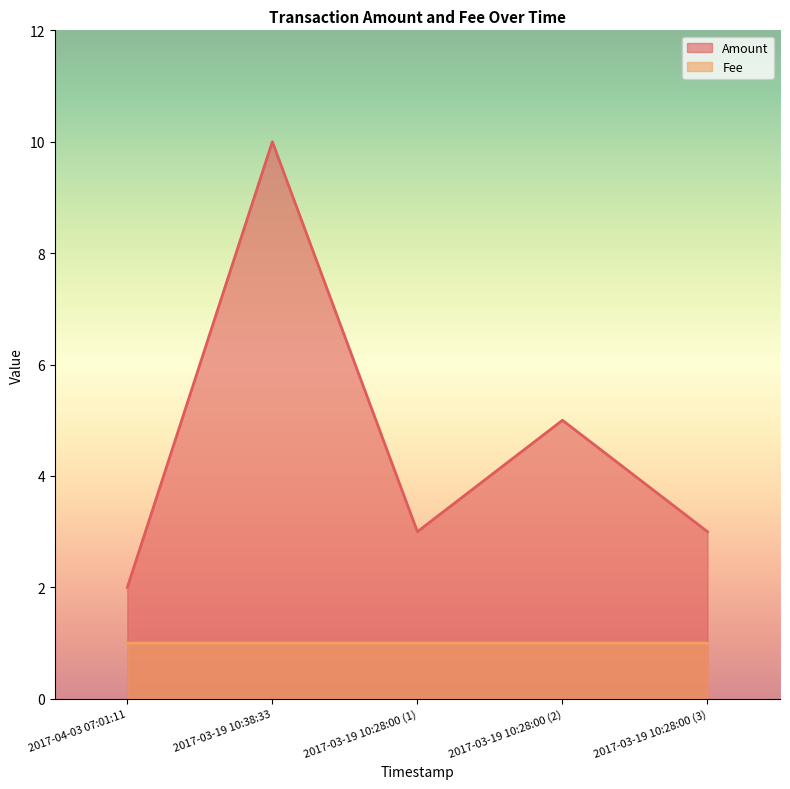

Reading left to right, what are all the values shown in this chart?

Amount: 2017-04-03 07:01:11=2.0	2017-03-19 10:38:33=10.0	2017-03-19 10:28:00 (1)=3.0	2017-03-19 10:28:00 (2)=5.0	2017-03-19 10:28:00 (3)=3.0
Fee: 2017-04-03 07:01:11=1.0	2017-03-19 10:38:33=1.0	2017-03-19 10:28:00 (1)=1.0	2017-03-19 10:28:00 (2)=1.0	2017-03-19 10:28:00 (3)=1.0